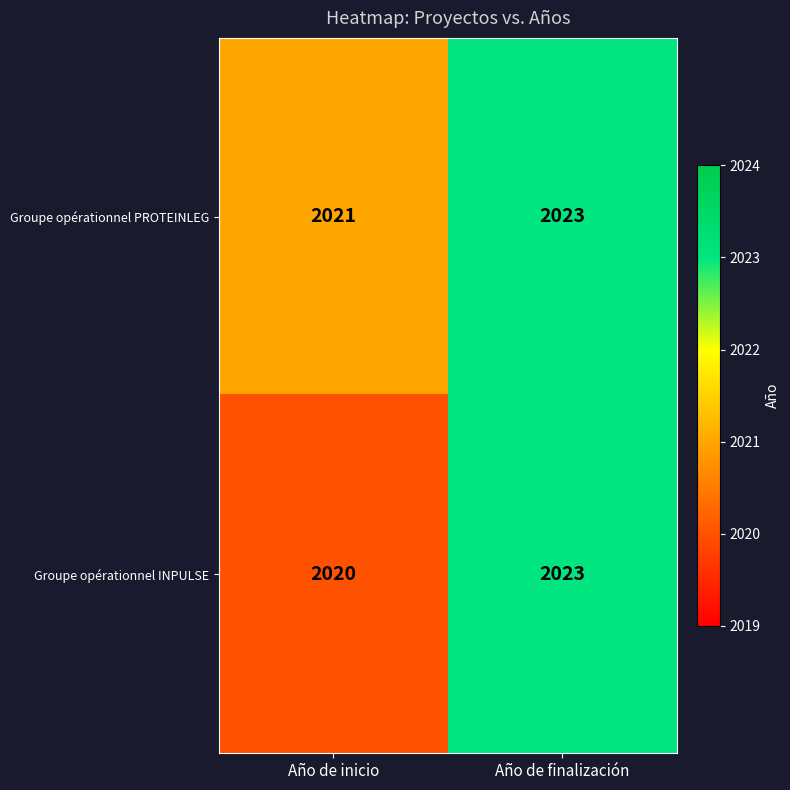

List the series in order of their overall mean, lowest first.

Groupe opérationnel INPULSE, Groupe opérationnel PROTEINLEG